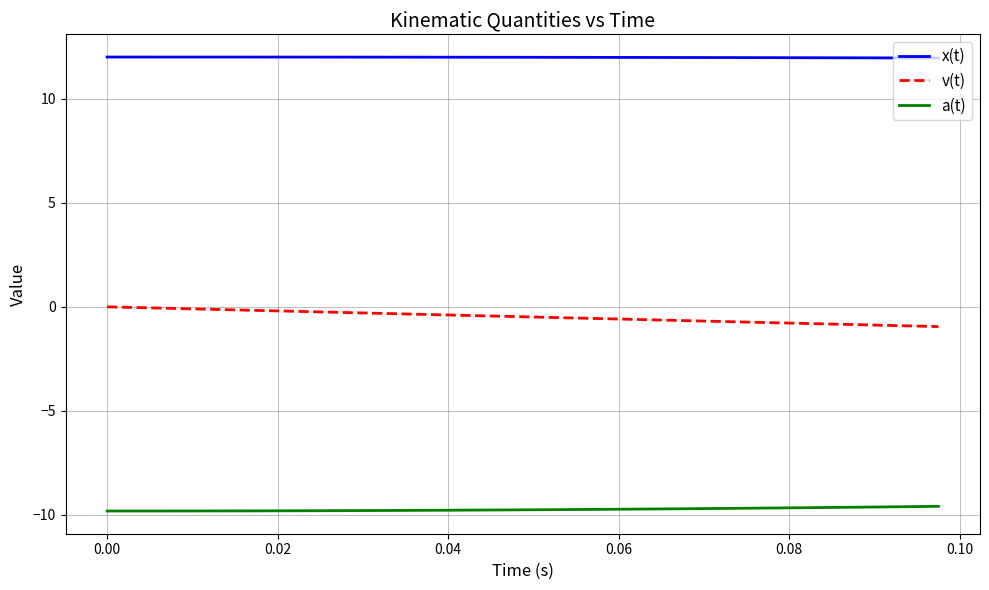

What is the greatest value displayed?

12.0